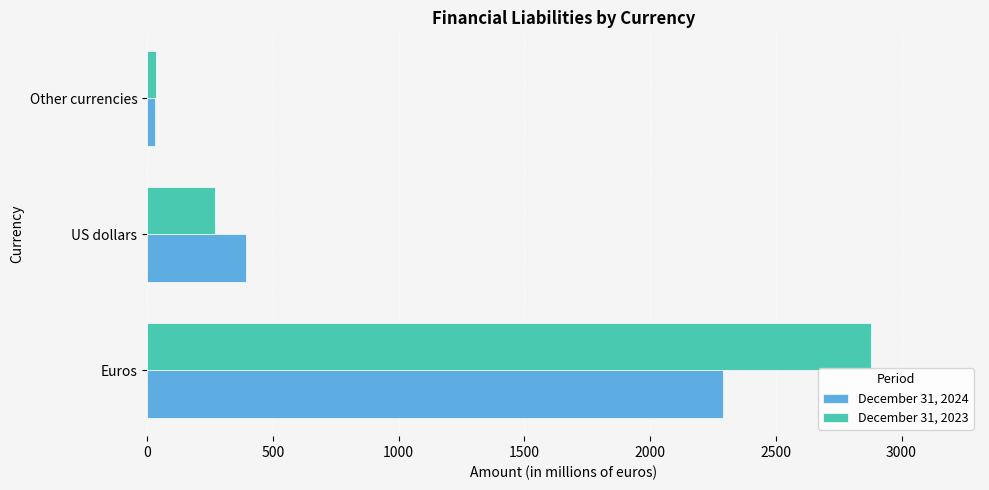

How many distinct data groups are displayed?

2